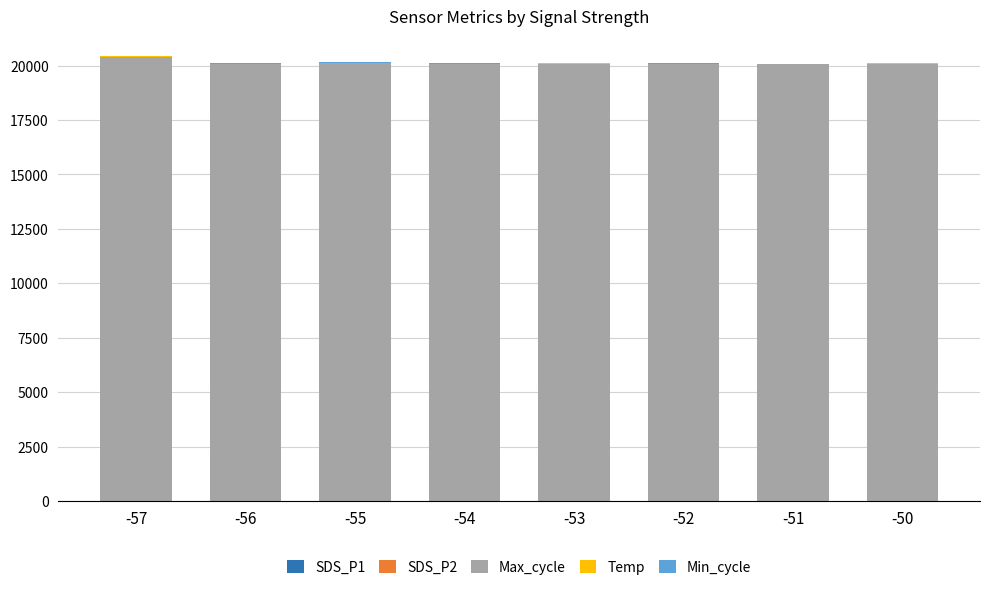

At which label is Min_cycle closest to 27?

-57